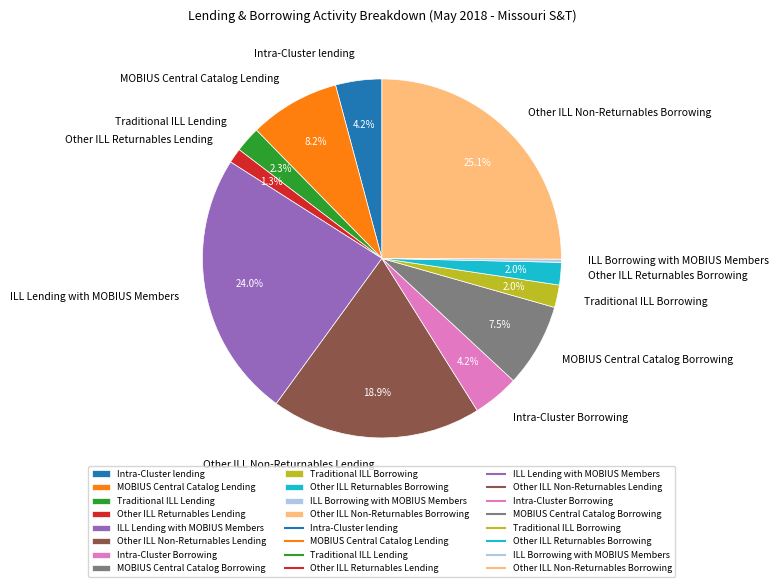

Count the number of slices in the pie.

12